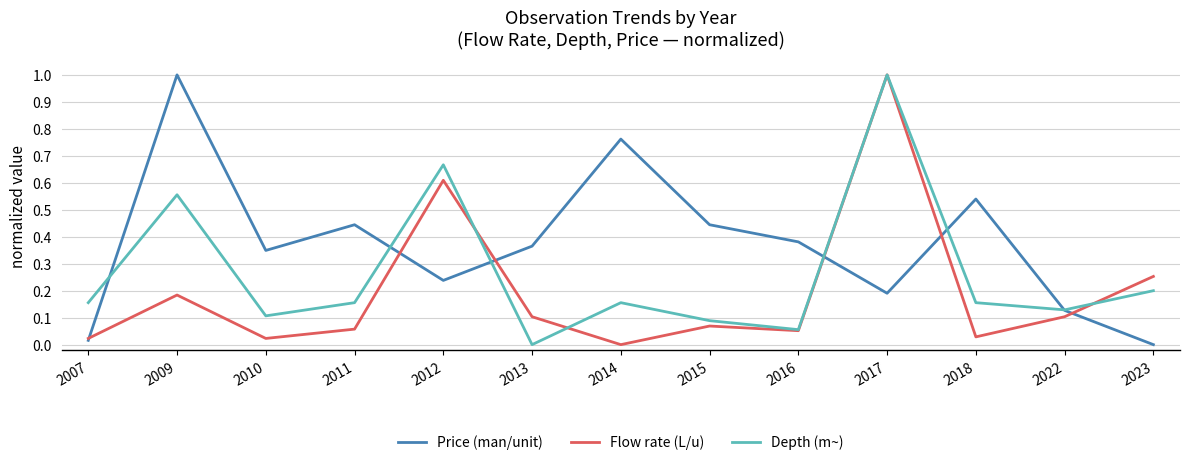

At which category does Price (man/unit) reach its first local valley?

2010